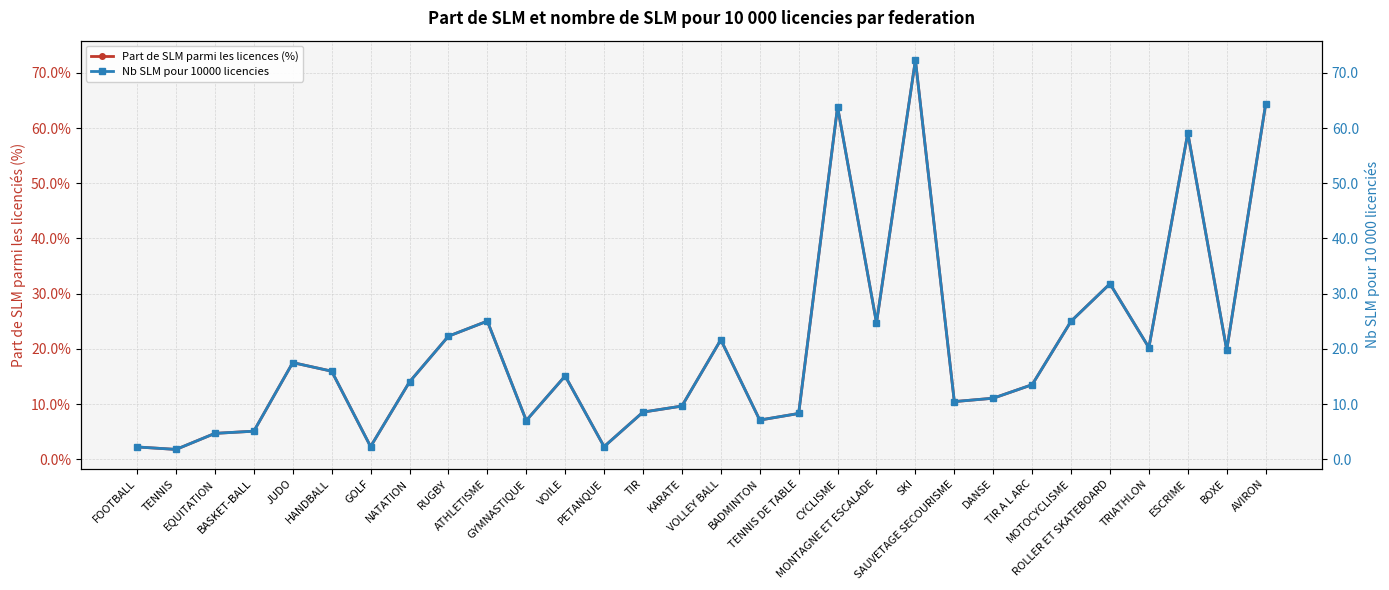

What is the average value of the Nb SLM pour 10000 licencies series?

20.2